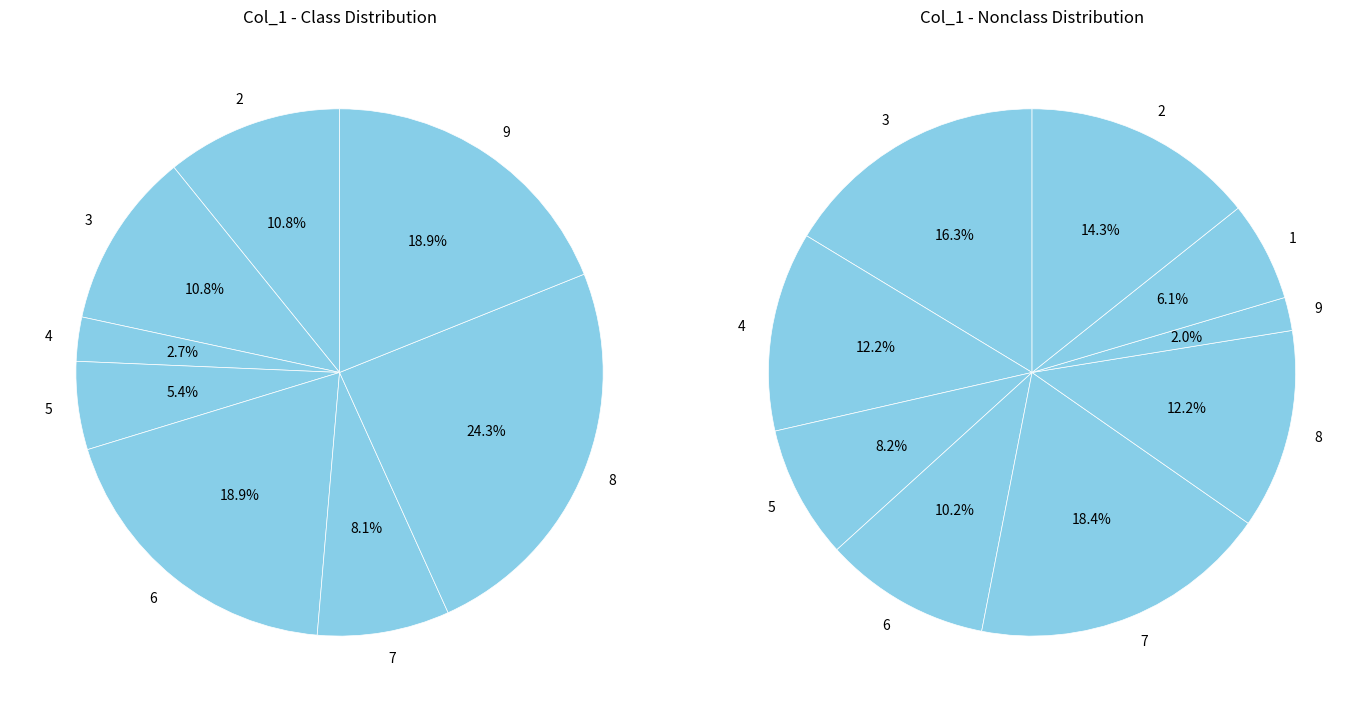

The 4 slice represents 17% of the pie. True or false?

False